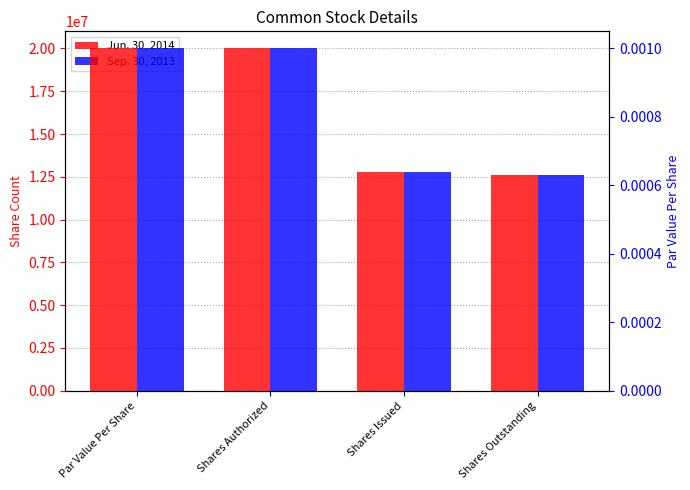

Is it true that Jun. 30, 2014 equals 20000000 at Shares Authorized?

True